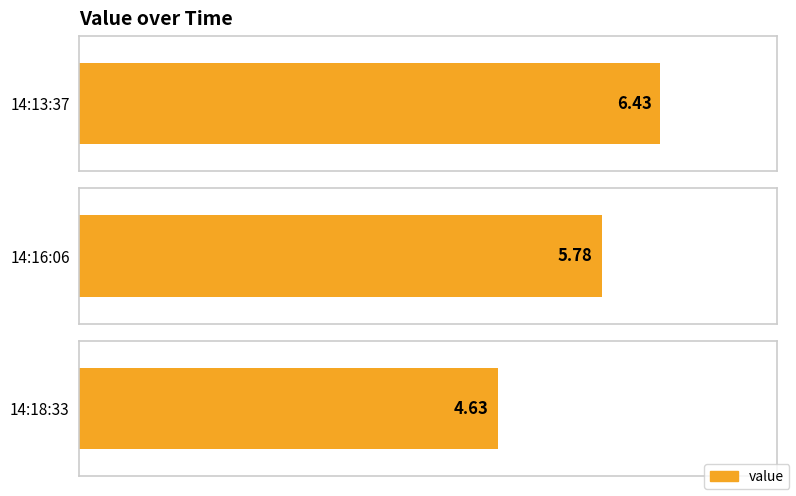

Between 2023-04-18T14:16:06.570Z and 2023-04-18T14:18:33.054Z, which is larger?

2023-04-18T14:16:06.570Z